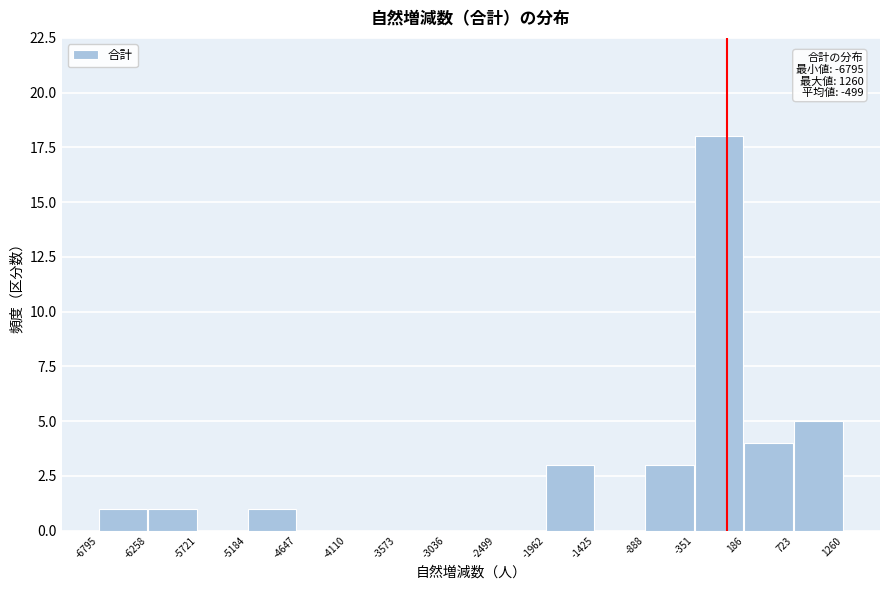

Over which range of the x-axis is the bar tallest?

-351 to 186